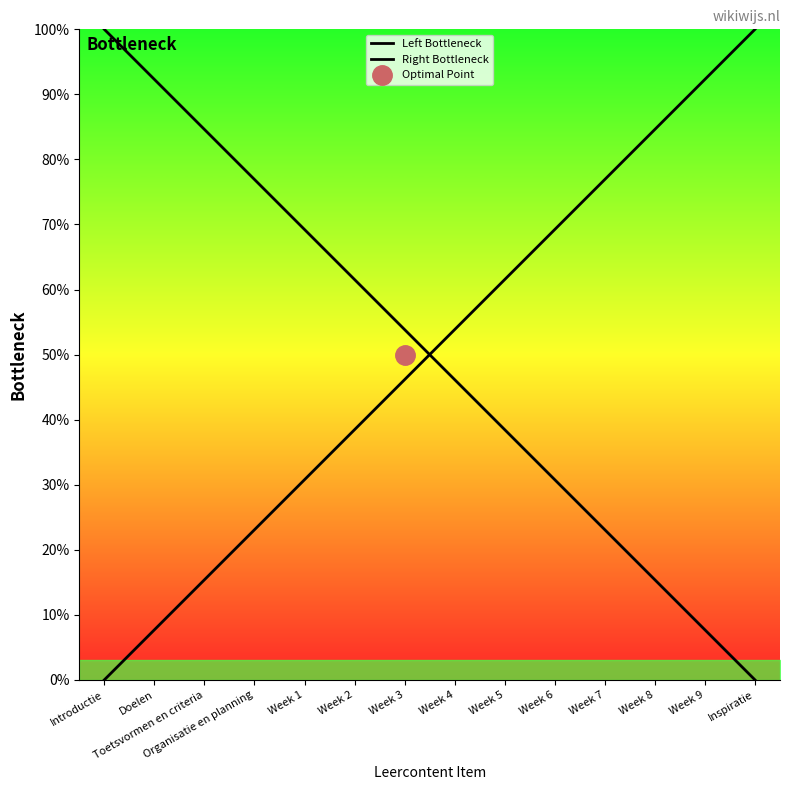

What is the label of the 2nd point from the right?

Week 9